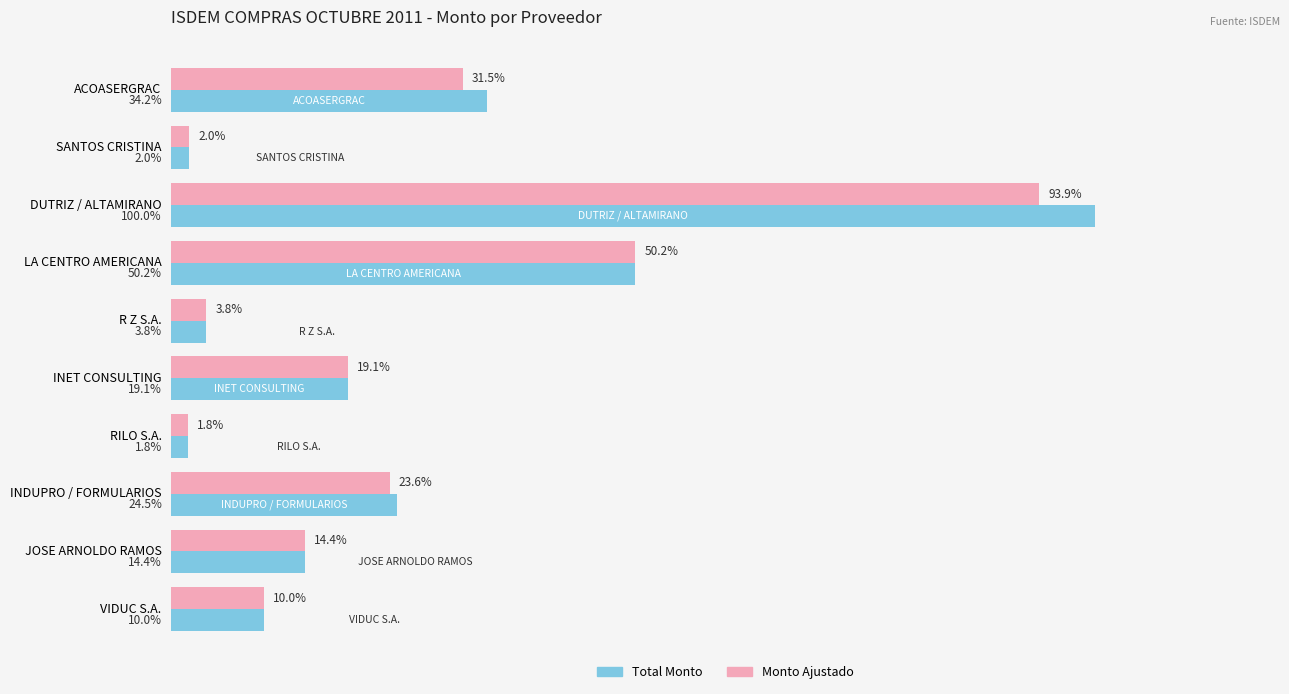

At which label is Monto Ajustado closest to 47?

LA CENTRO AMERICANA